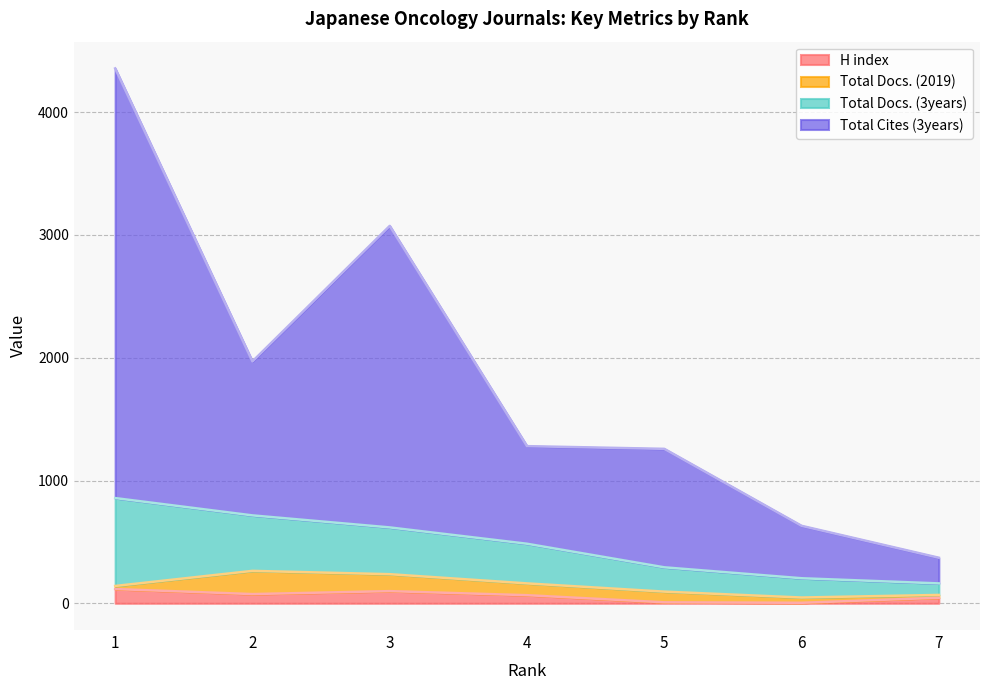

How many lines are shown in the chart?

4